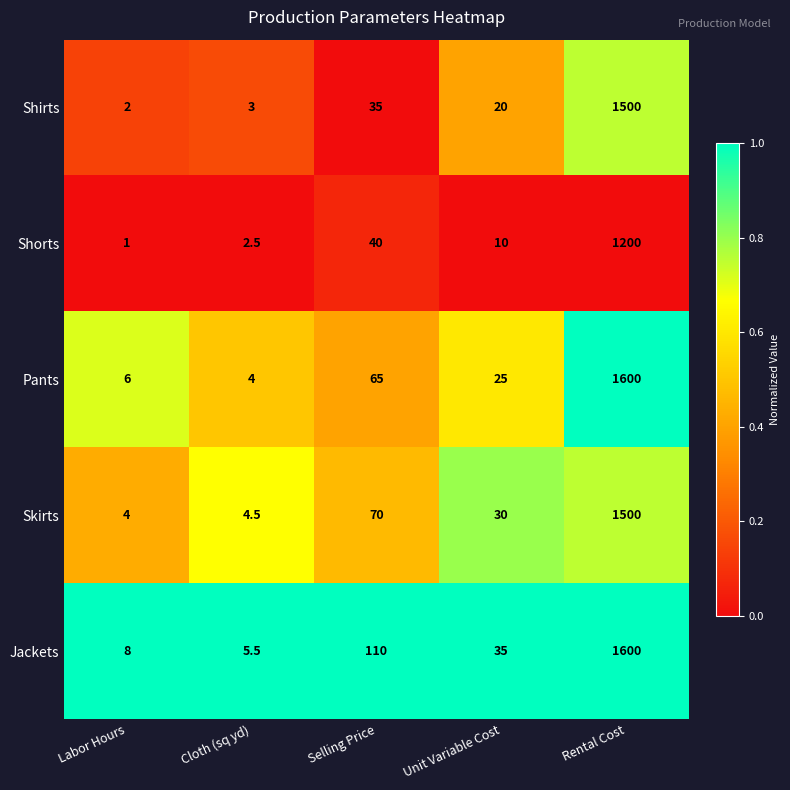

Rank the series at Selling Price from highest to lowest value.

Jackets, Skirts, Pants, Shorts, Shirts